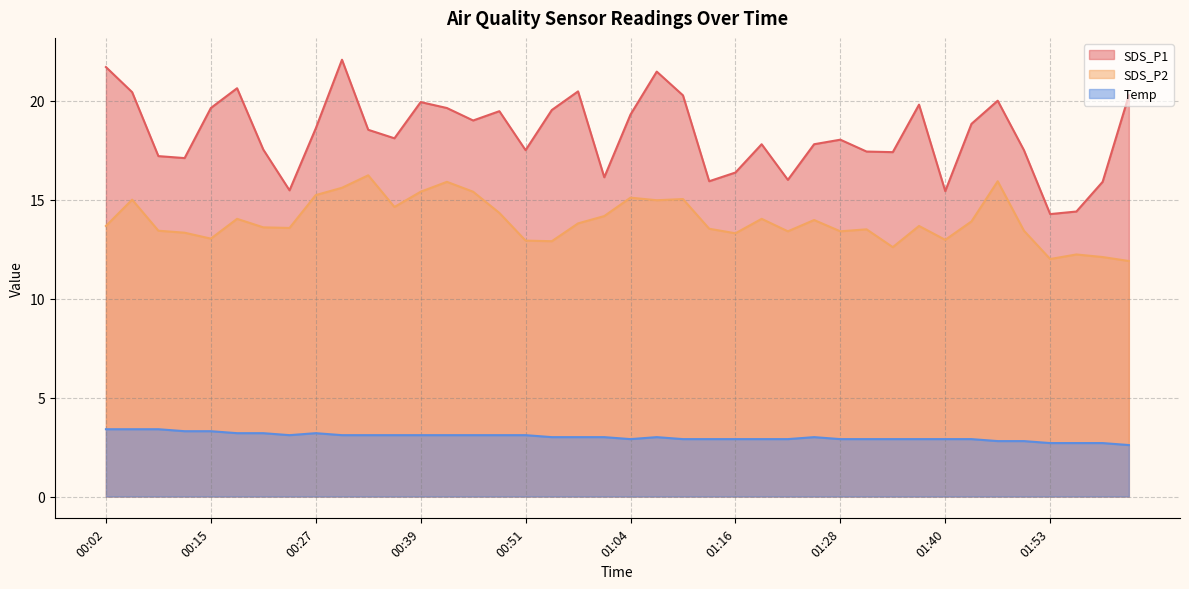

What is the sum of the SDS_P1 values at 01:43 and 00:27?

37.4